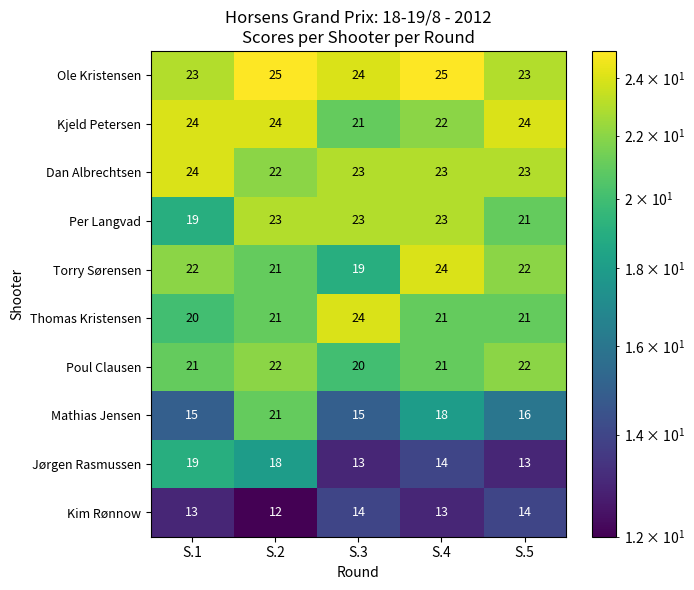

Is it true that Dan Albrechtsen equals 24 at S.1?

True